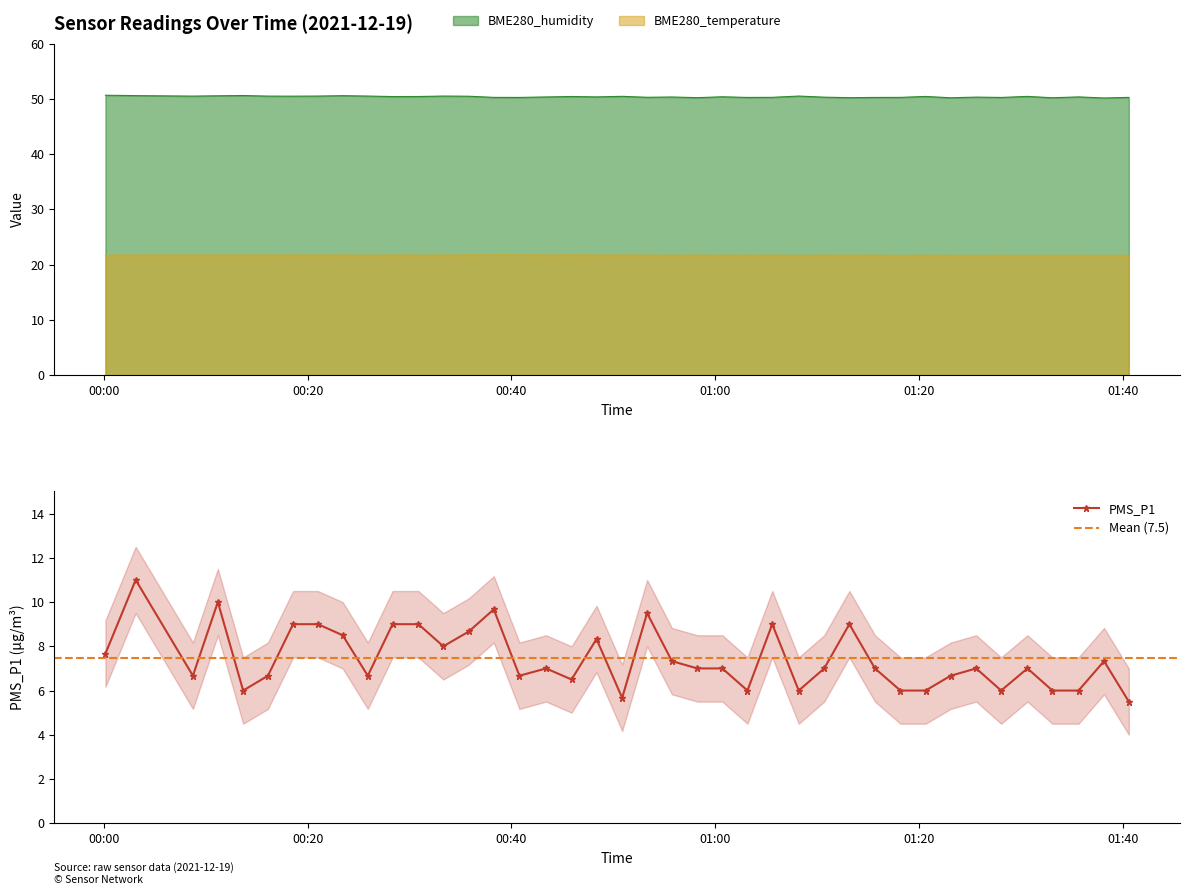

What is the value of the PMS_P1 point at the 21st from the left?

9.5